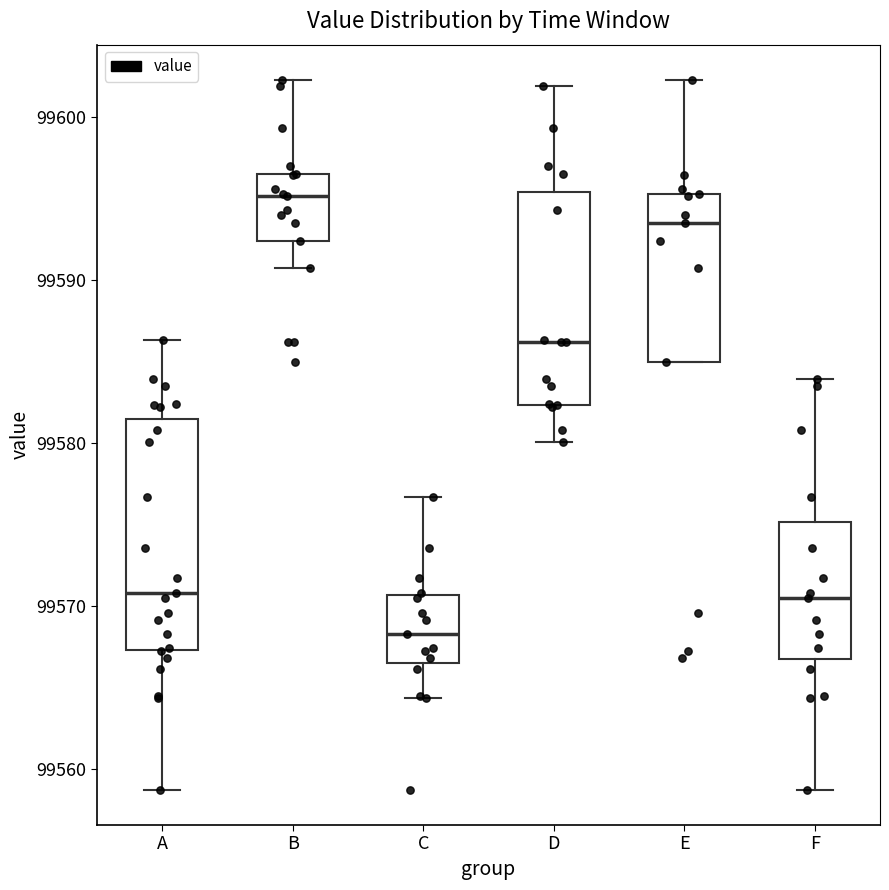

Reading left to right, transcribe this box plot: for each box, give where its median line is, the range the box spans, and where its two whiskers end, as read against the y-axis. The values are not printed on the chart, so give them approximately, as read against the axis.

A: median 99571, box 99567 to 99582, whiskers 99559 to 99586
B: median 99595, box 99592 to 99596, whiskers 99591 to 99602
C: median 99568, box 99567 to 99571, whiskers 99564 to 99577
D: median 99586, box 99582 to 99595, whiskers 99580 to 99602
E: median 99593, box 99585 to 99595, whiskers 99585 to 99602
F: median 99570, box 99567 to 99575, whiskers 99559 to 99584